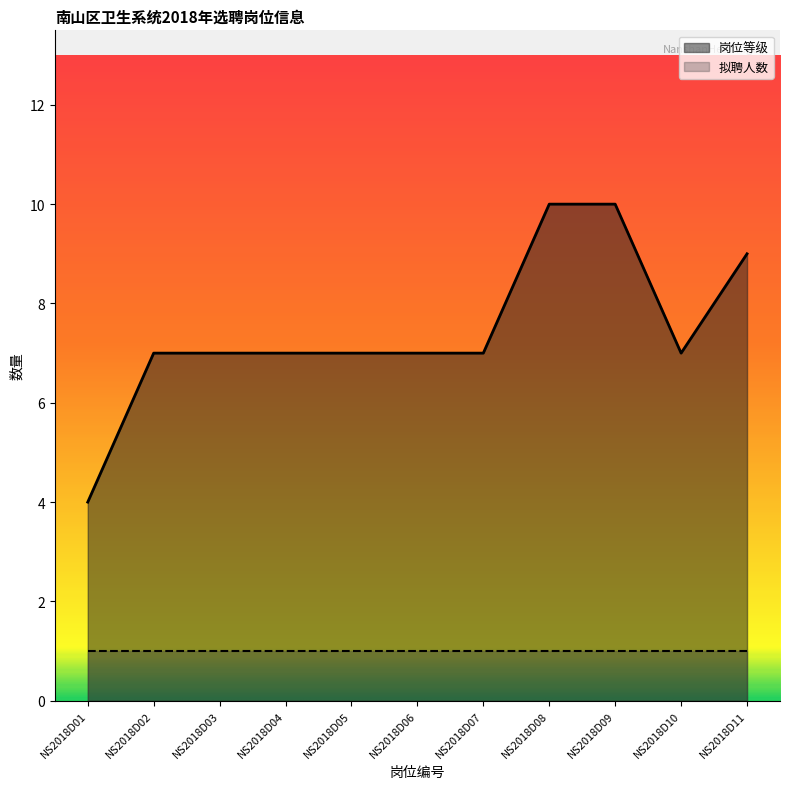

Where is the first local minimum?

NS2018D10